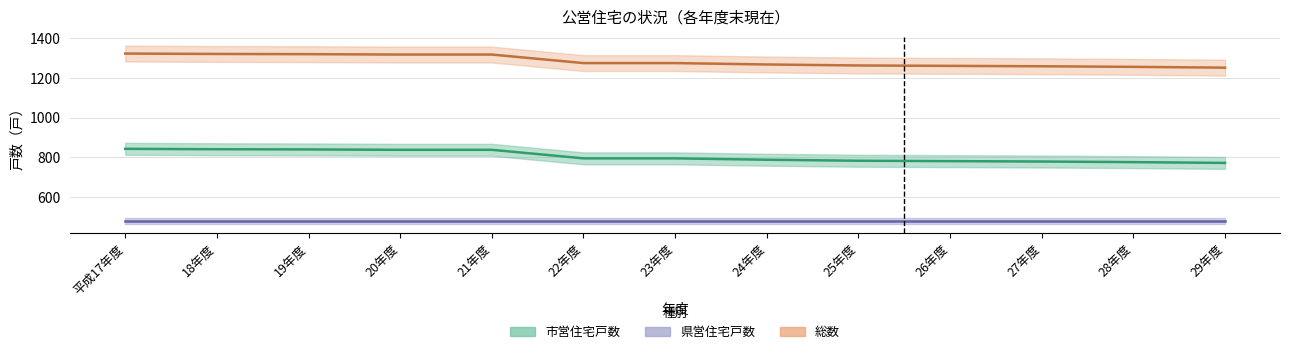

Is it true that 市営住宅戸数 equals 781 at 26年度?

True